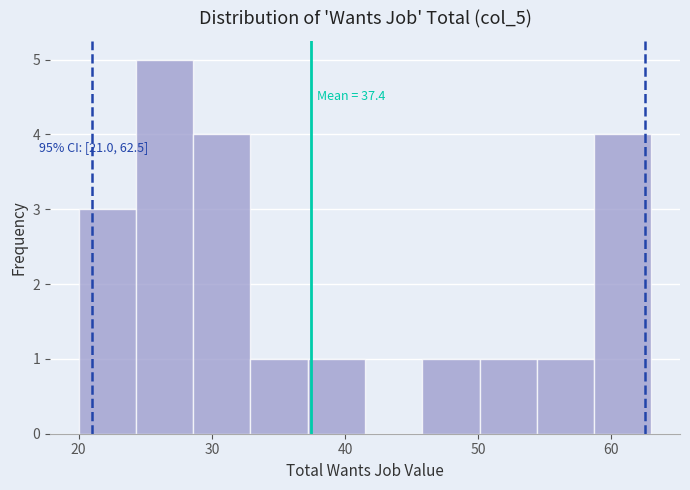

Which range on the x-axis has the tallest bar?

24.3 to 28.6